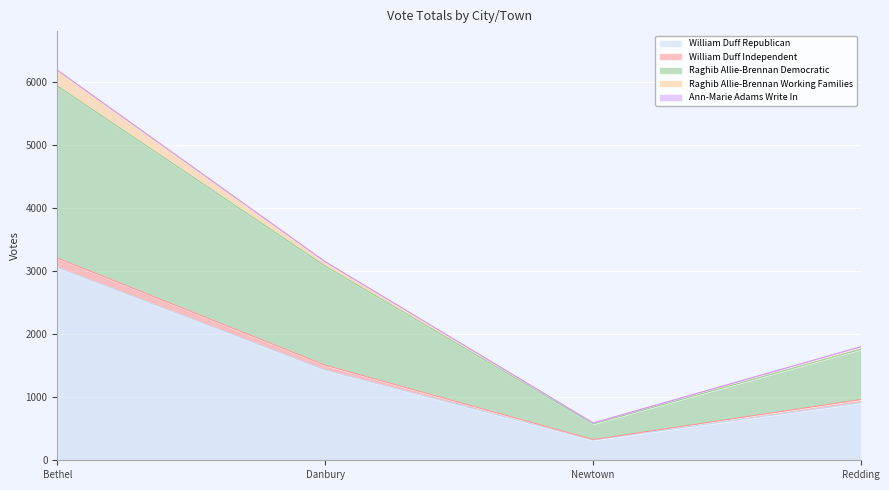

At which label does William Duff Republican reach its minimum?

Newtown